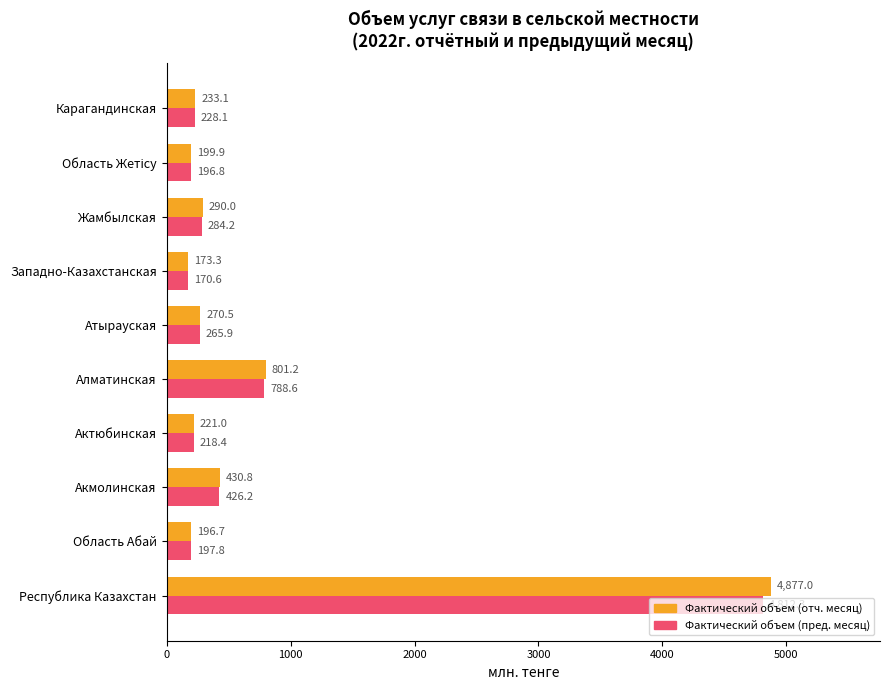

What is the greatest value displayed?

4877.0